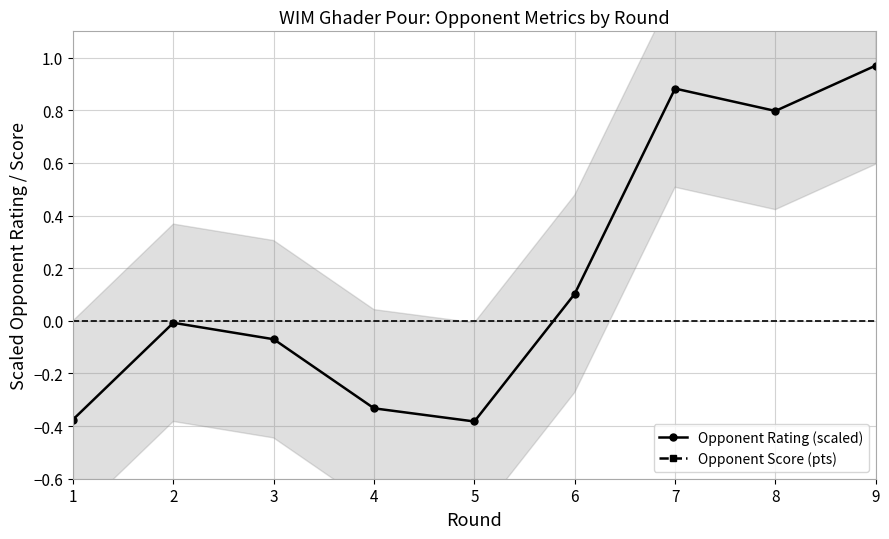

Where is Opponent Rating (scaled) nearest to the value 0?

2